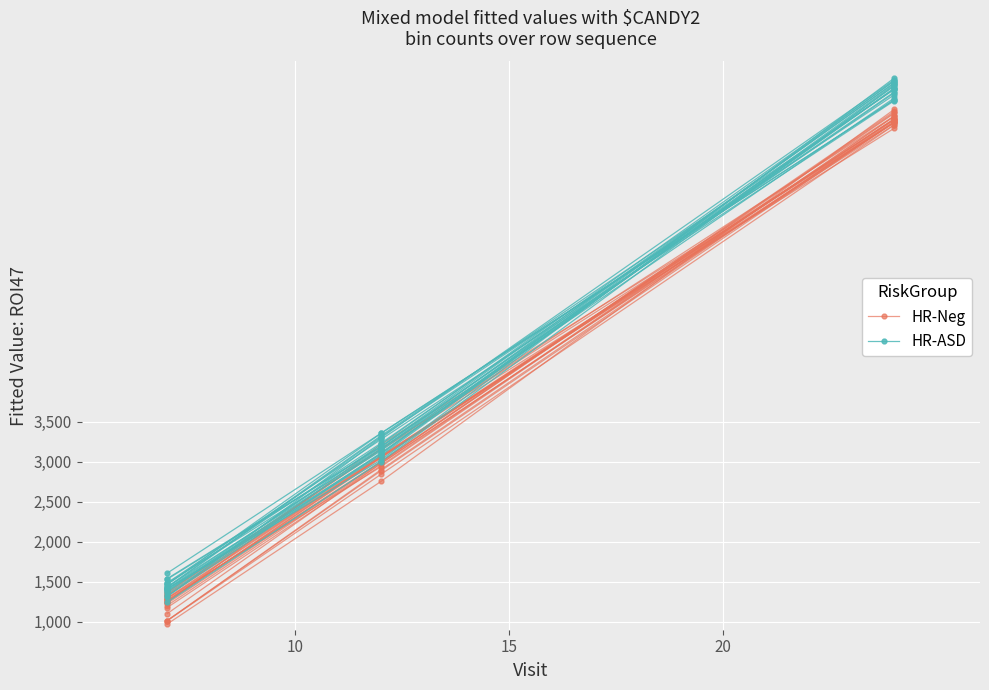

What is the average value of the HR-Neg series?

3687